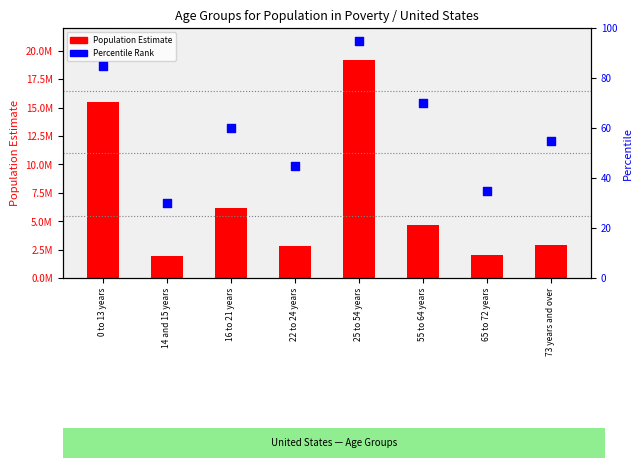

At which category is the sum across all series the highest?

25 to 54 years